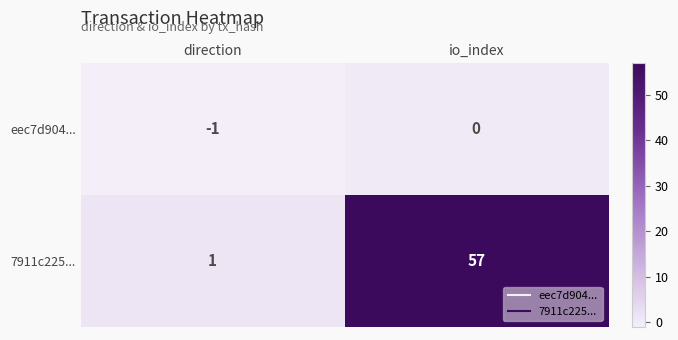

What is the total value across all series at io_index?

57